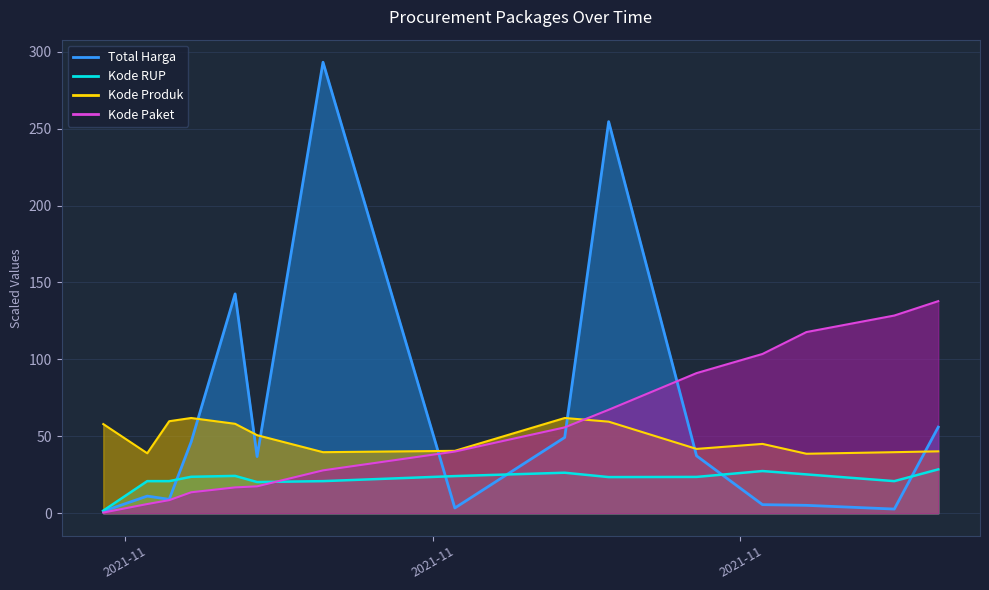

At which label does Total Harga reach its minimum?

2021-11-01